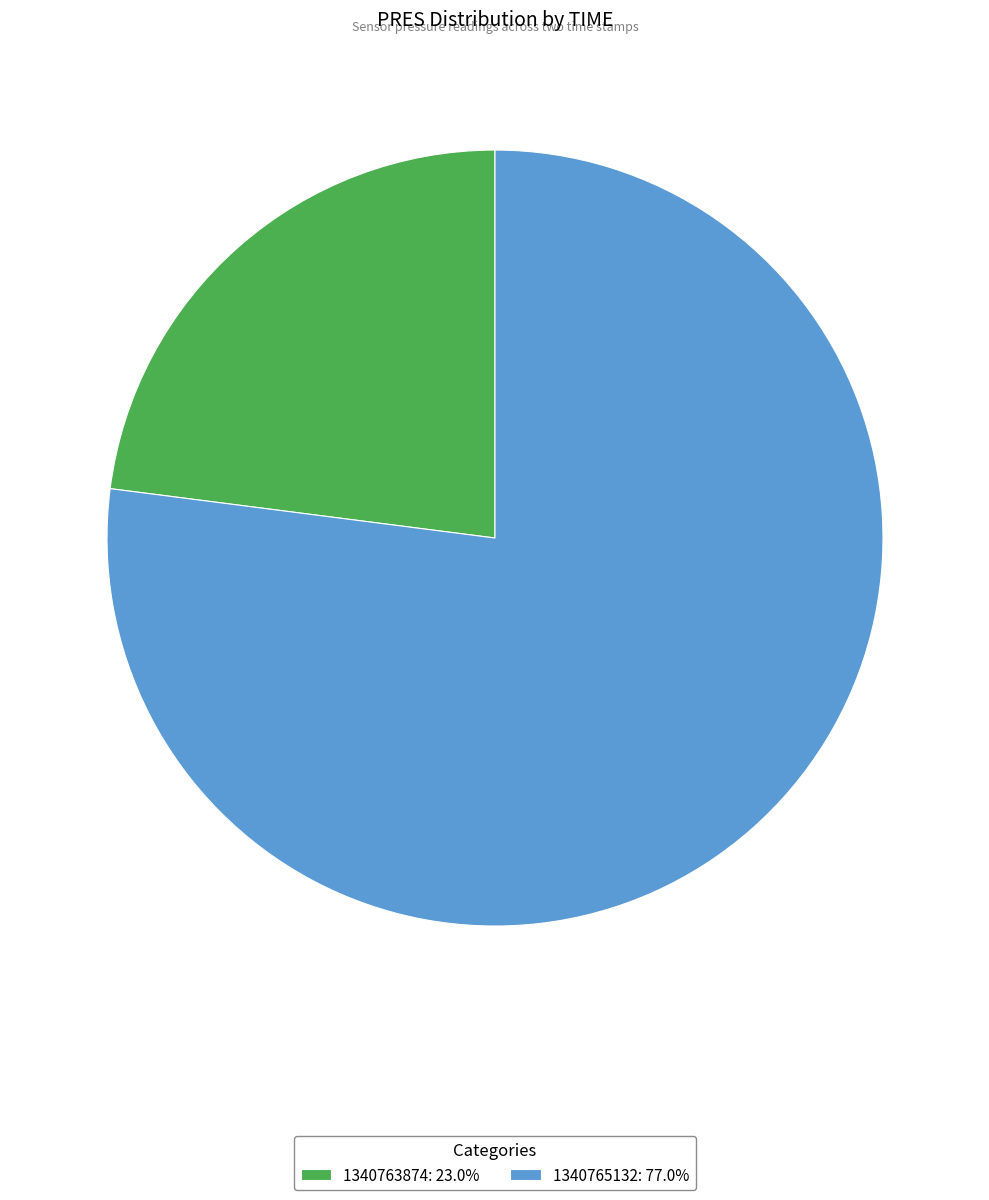

How many segments does this pie chart have?

2